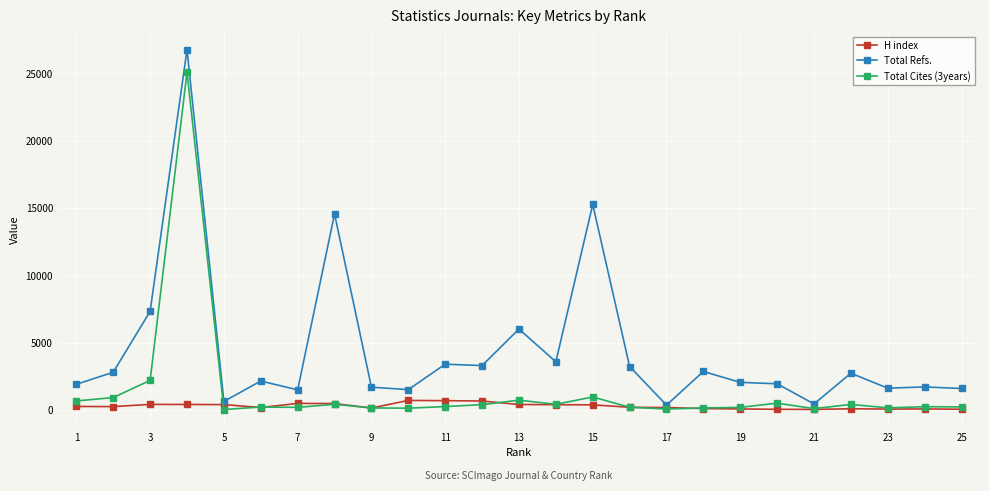

Which series has the largest total across all categories?

Total Refs.